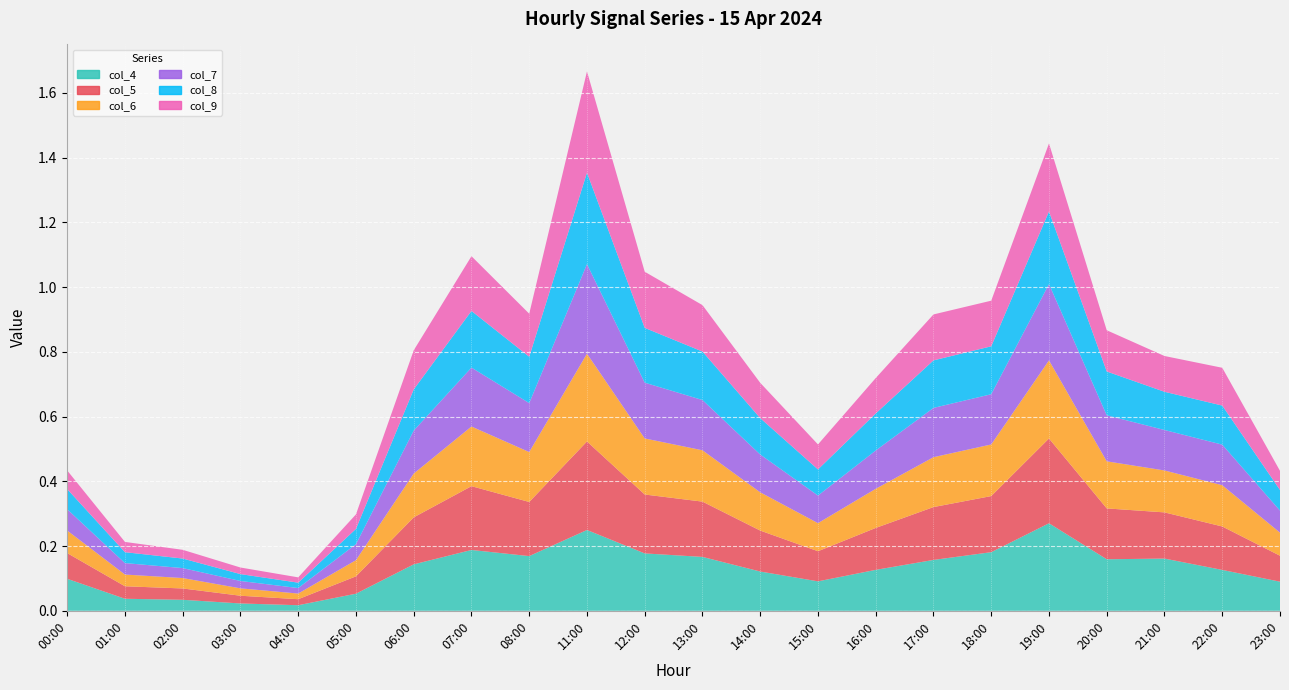

Is it true that col_5 equals 0.1 at 08:00?

False